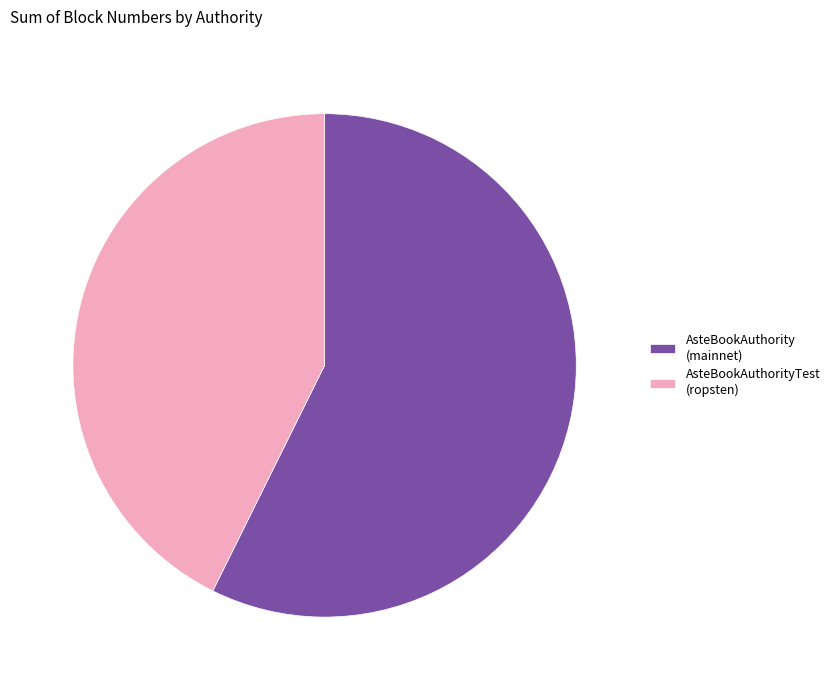

Is there any slice that represents more than half of the pie?

Yes